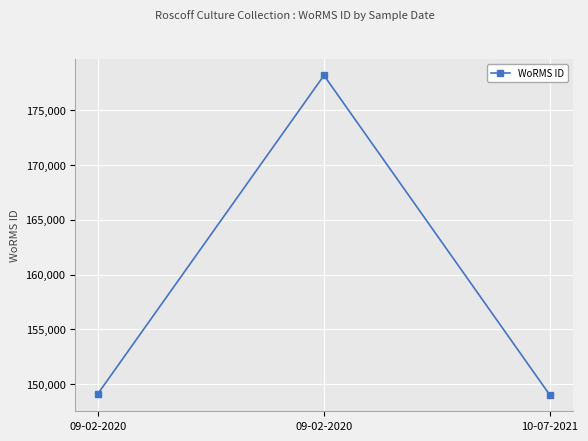

Is this an area chart (filled region under the line)?

No